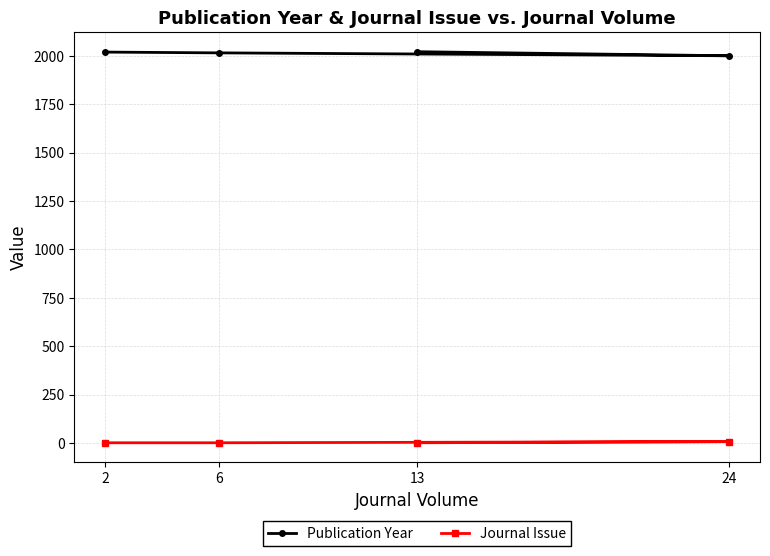

Is it true that Publication Year equals 449 at 13?

False